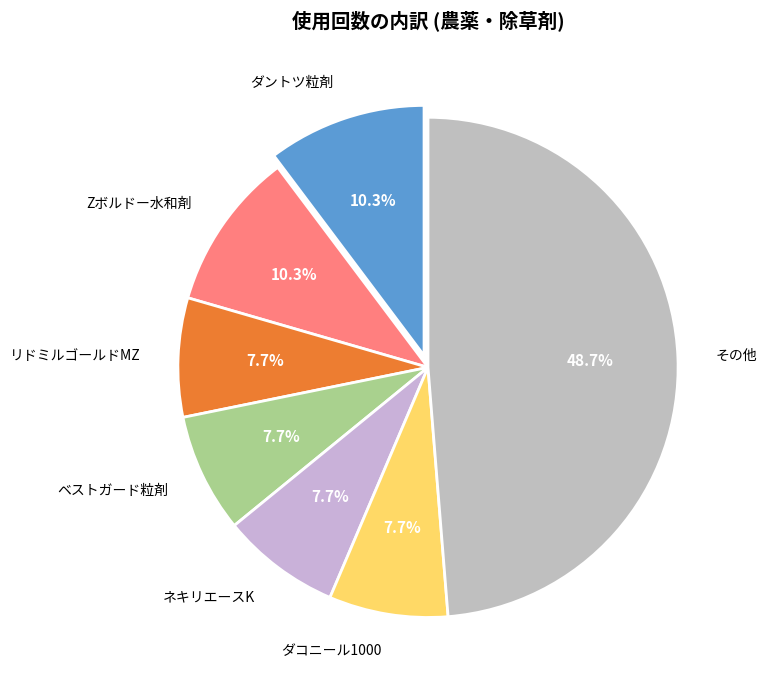

What is the largest slice in the pie chart?

その他